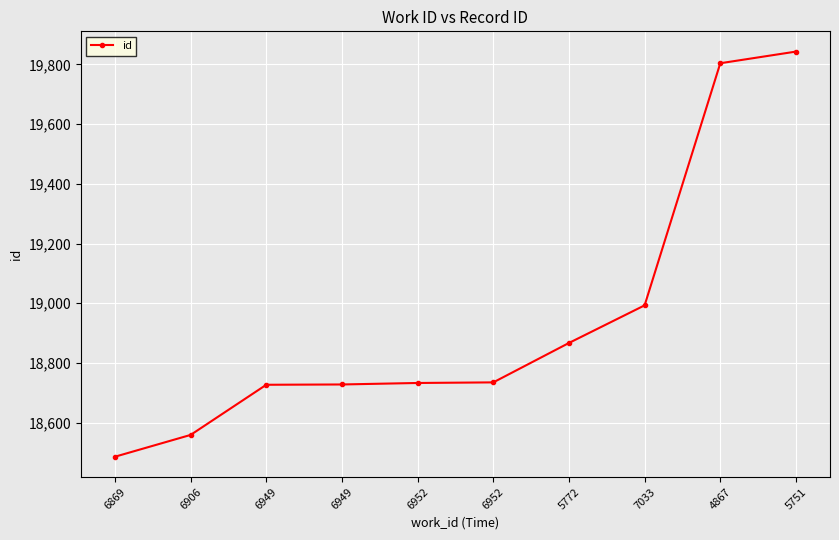

Reading left to right, what are all the values shown in this chart?

6869=18486	6906=18559	6949=18727	6949=18728	6952=18733	6952=18735	5772=18867	7033=18993	4867=19804	5751=19843